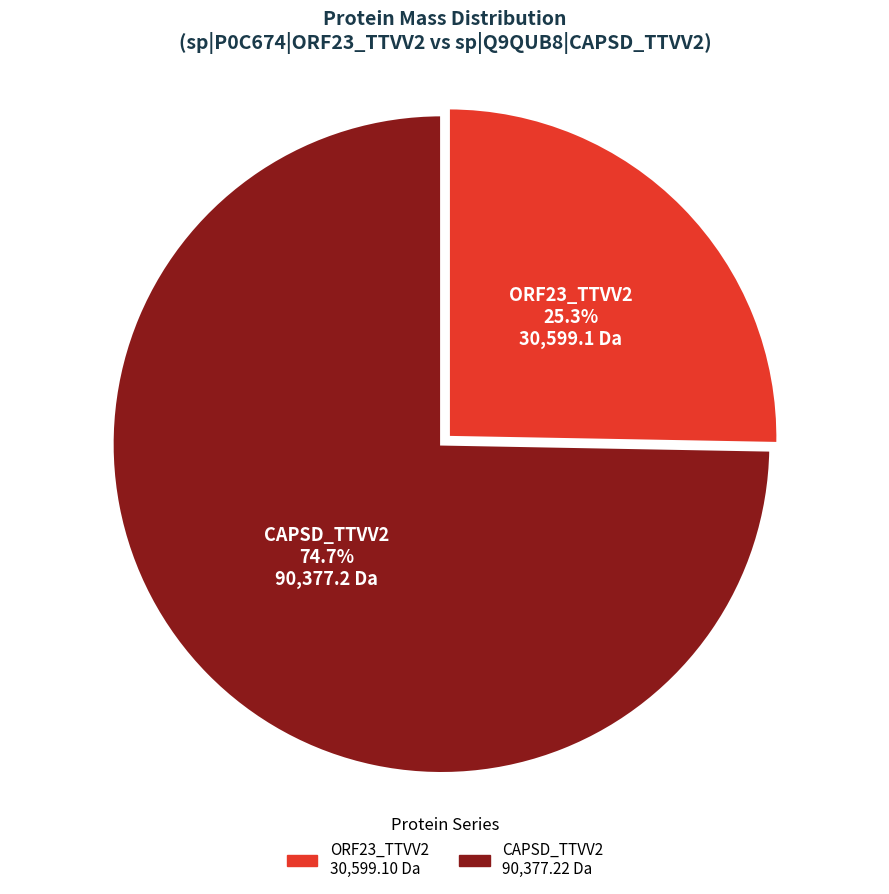

Count the number of slices in the pie.

2